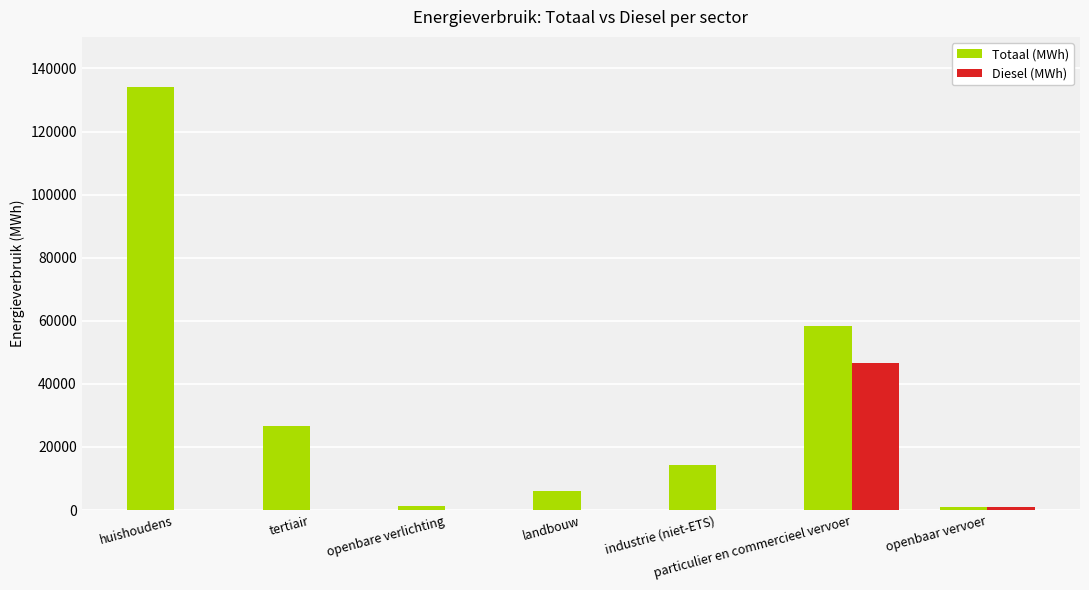

At which category is the sum across all series the highest?

huishoudens